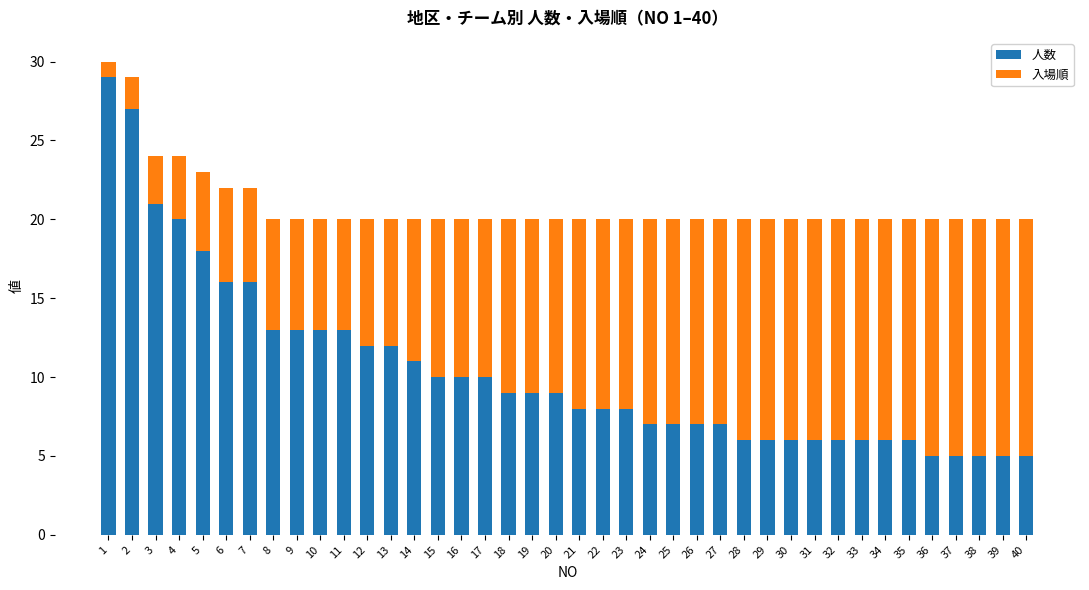

What is the value of the 人数 bar at the 39th from the left?

5